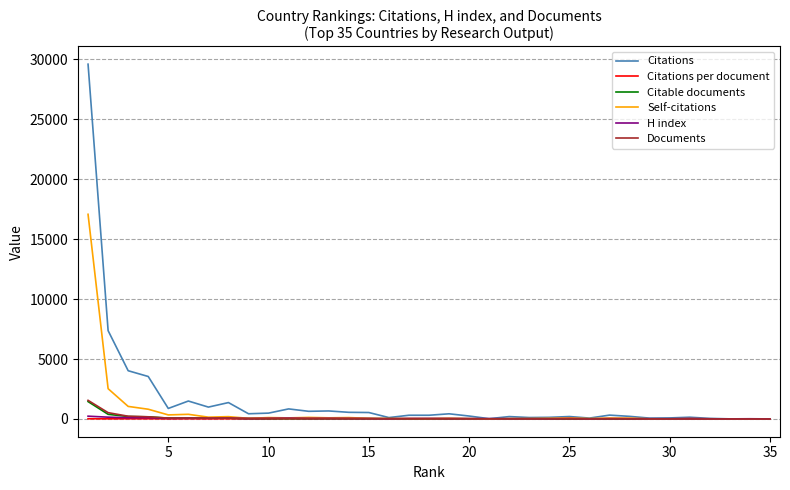

Which series has the widest spread of values?

Citations